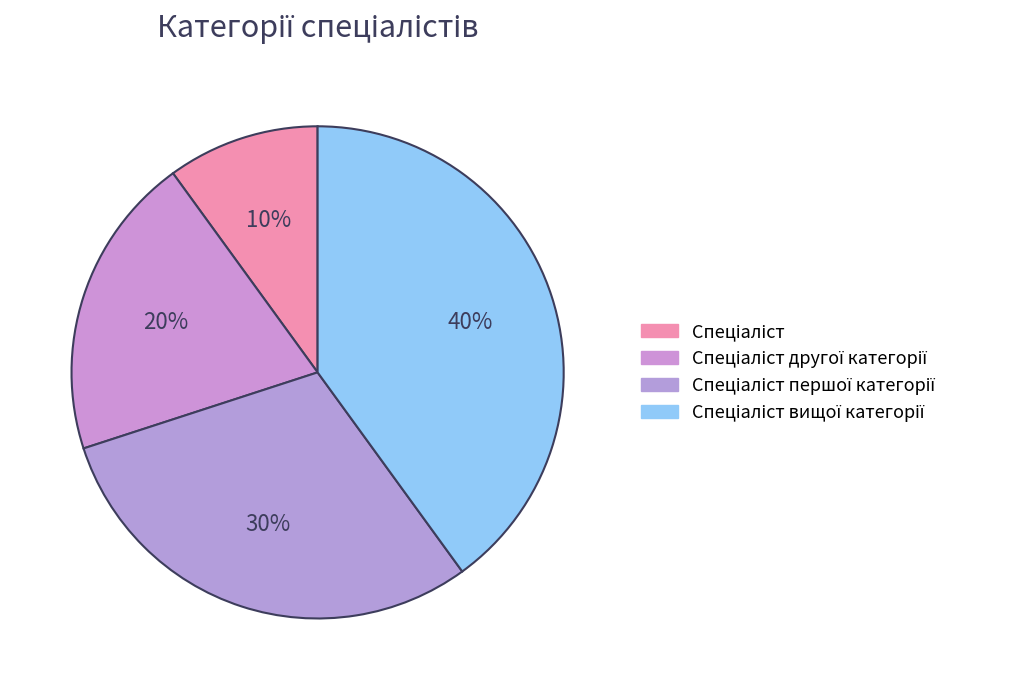

To the nearest percent, what is the average slice percentage?

25%